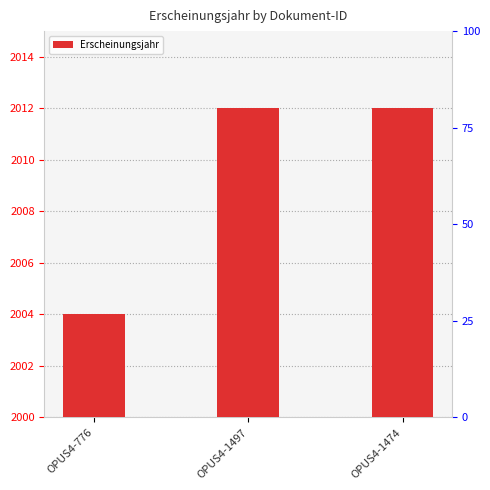

What is the maximum value shown in the chart?

2012